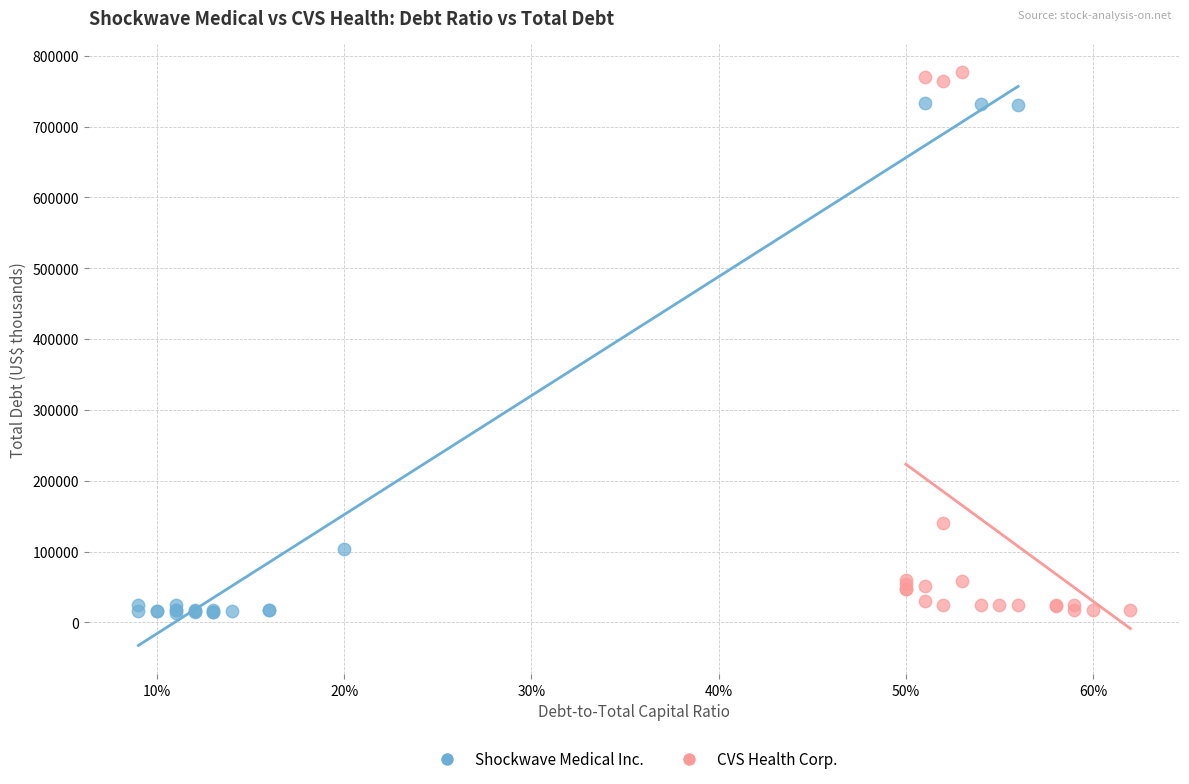

Which series contains the highest Y value?

CVS Health Corp.